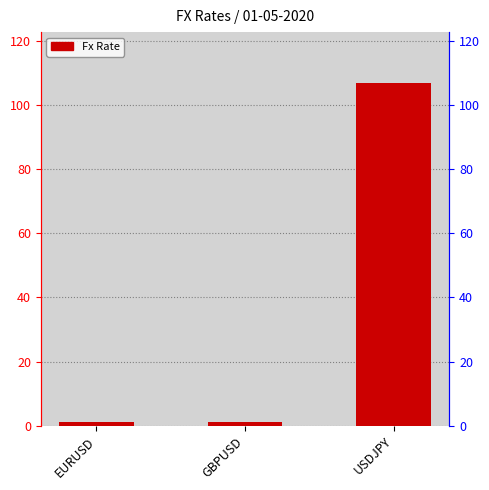

What is the difference between the maximum and minimum values?

105.6